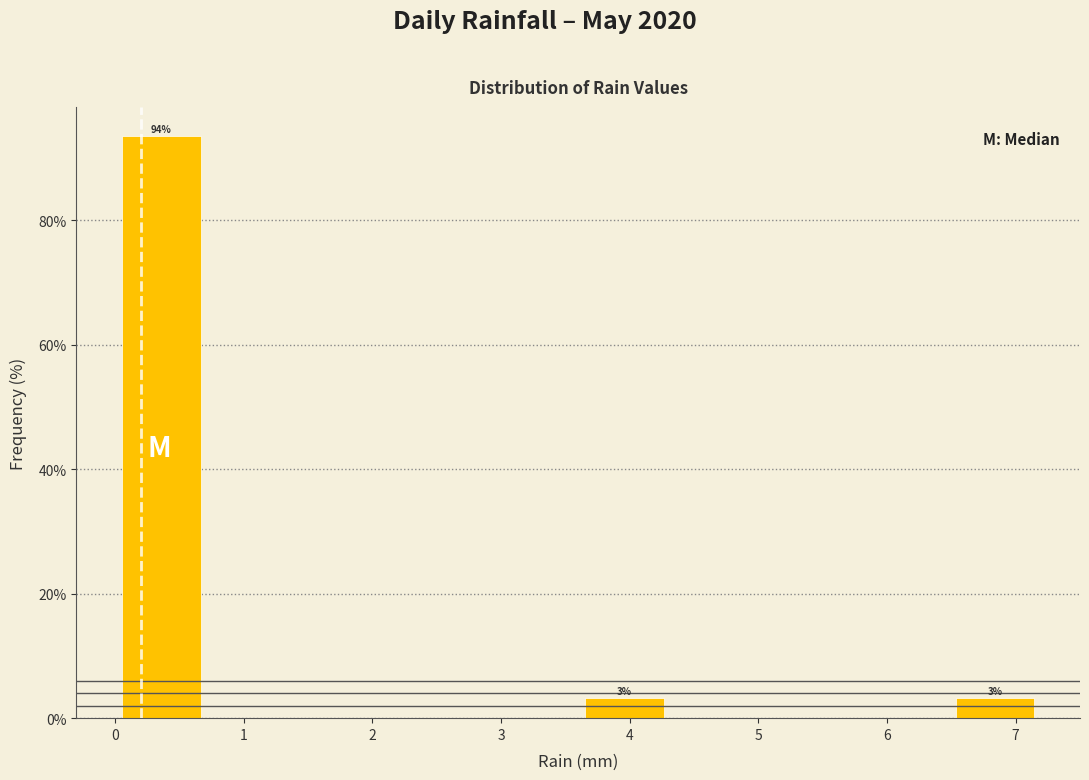

Over which range of the x-axis is the bar tallest?

0.00 to 0.72